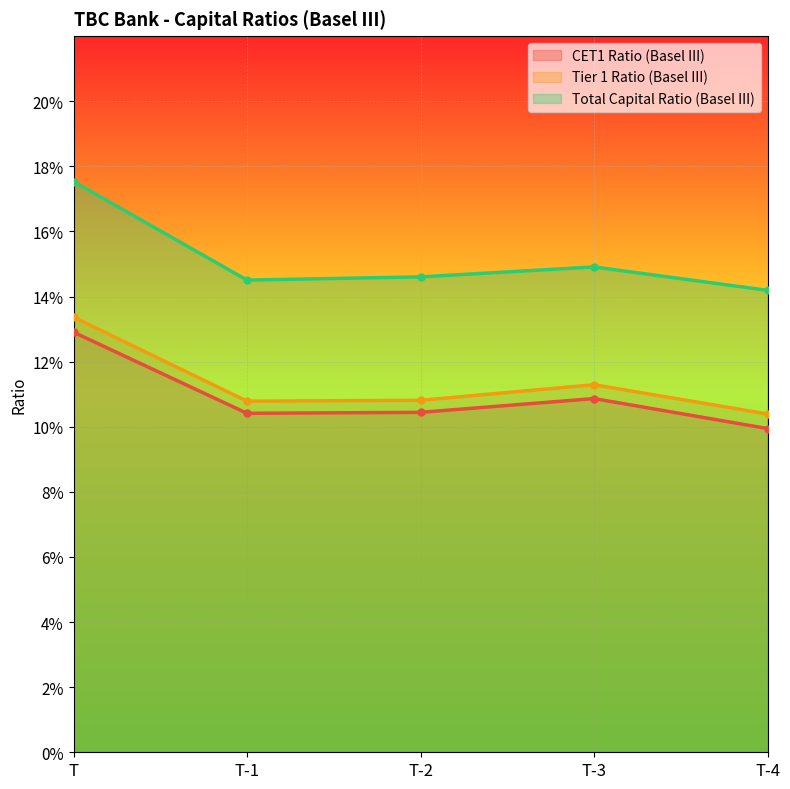

Count the number of categories in the chart.

5